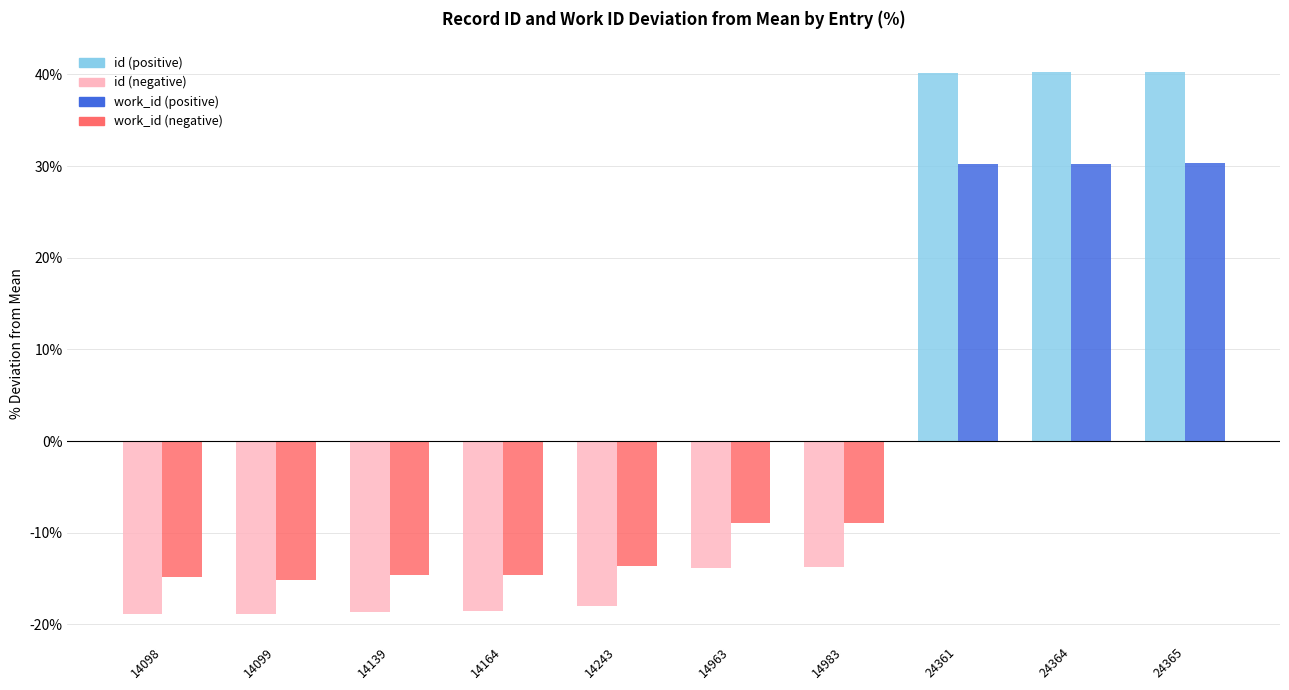

What is the minimum value shown in the chart?

-18.9